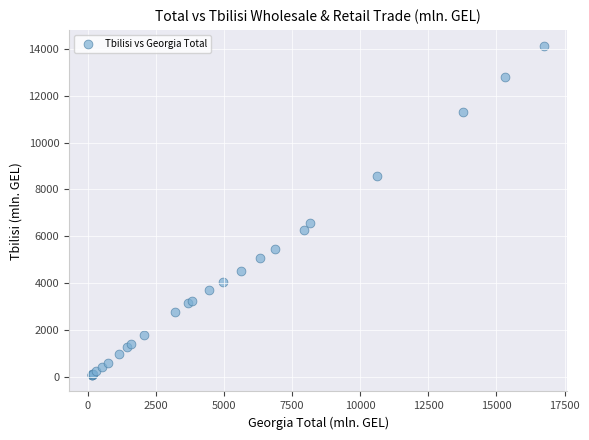

What Y value in the scatter plot is closest to 7097?

6587.2